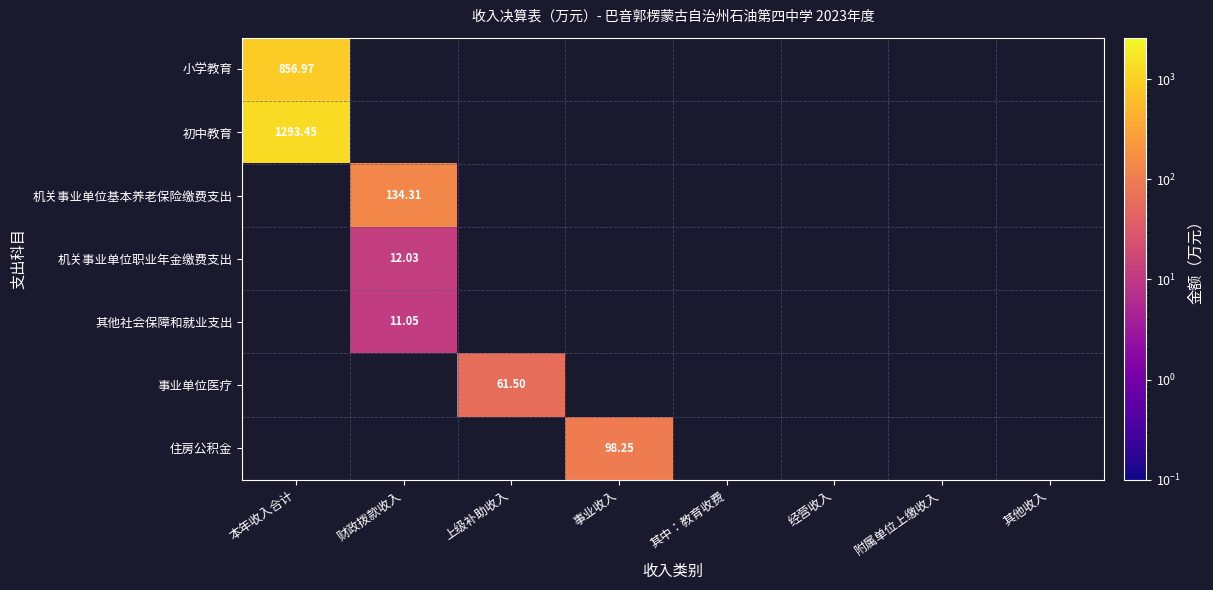

The value of 机关事业单位职业年金缴费支出 at 财政拨款收入 is 12.0. True or false?

True